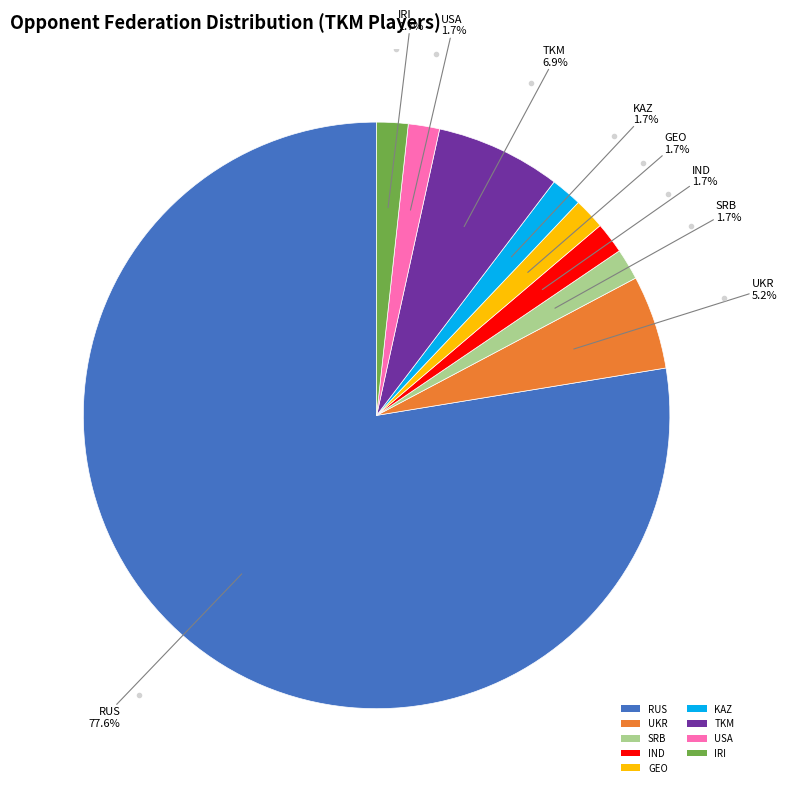

Is there a majority slice in this chart?

Yes